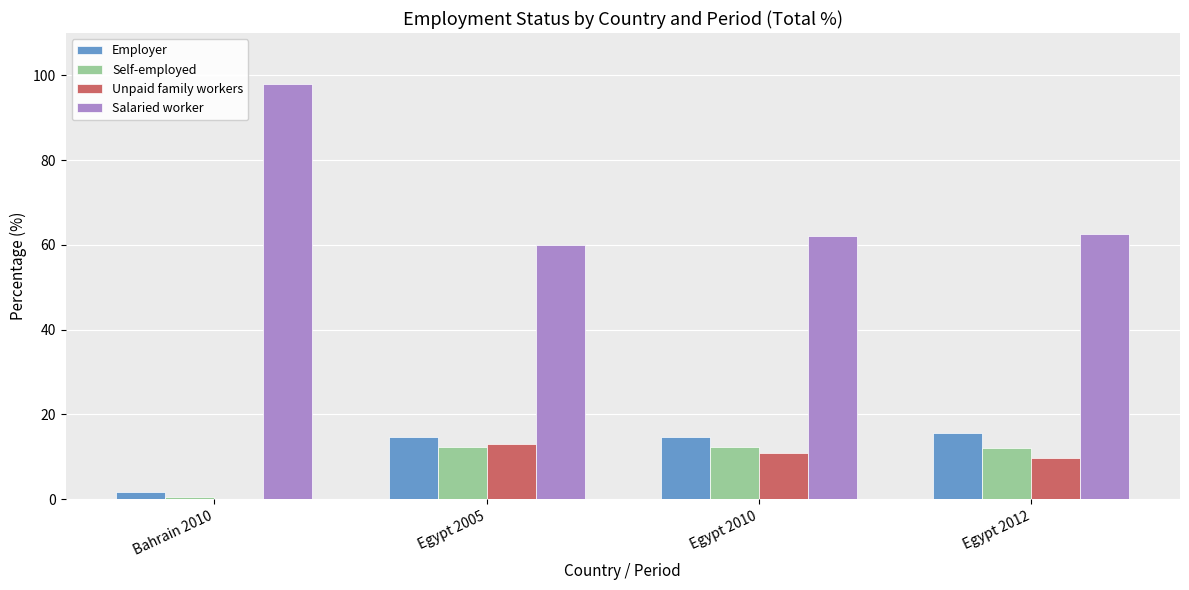

What is the maximum value shown in the chart?

97.9